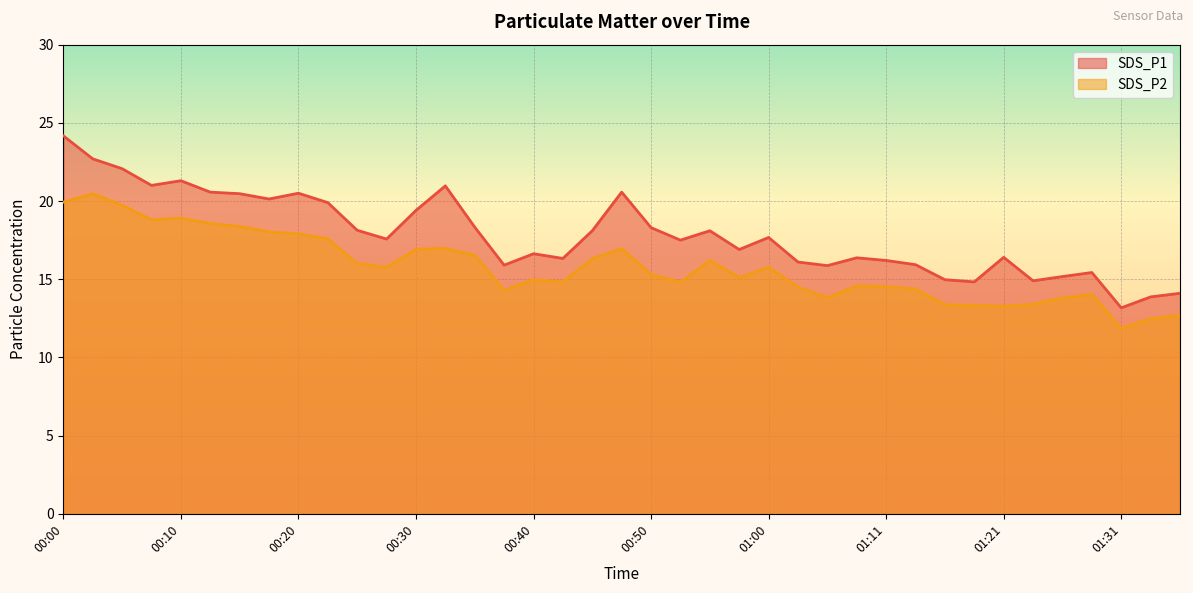

Where is SDS_P1 nearest to the value 18?

00:45